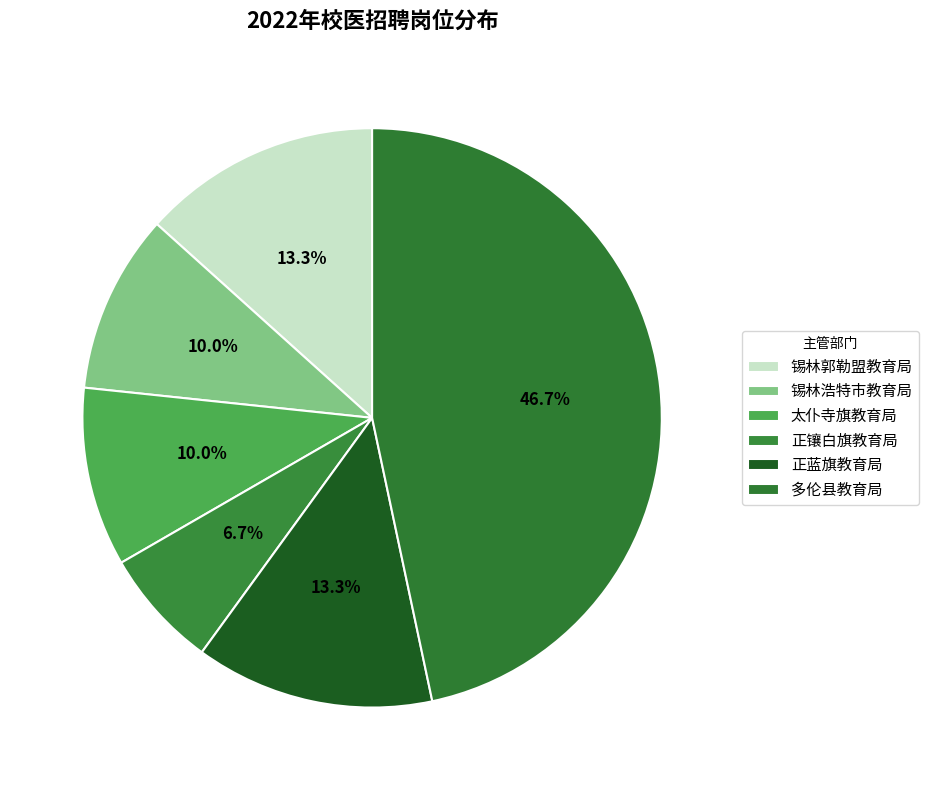

The 锡林郭勒盟教育局 slice represents 23% of the pie. True or false?

False